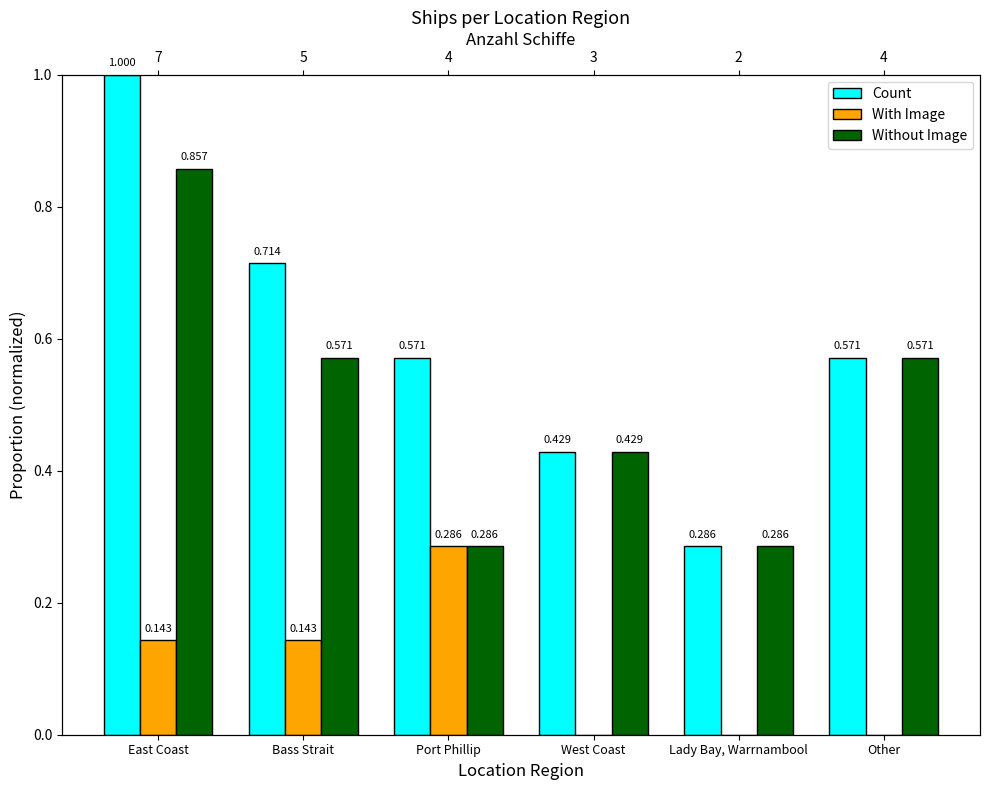

How many bars are there in each group?

3